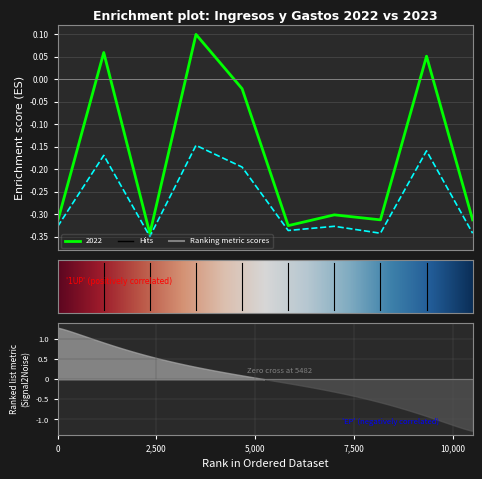

Does the chart have visible grid lines?

Yes